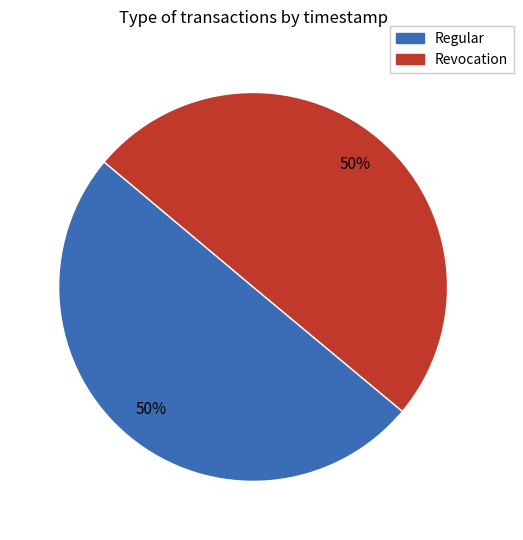

To the nearest percent, what is the average slice percentage?

50%